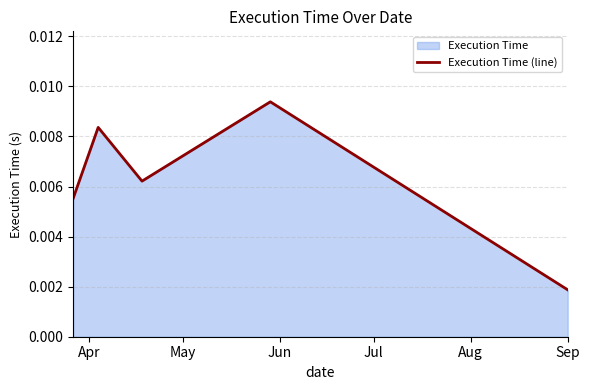

Count the values in the range 0 to 1.

5